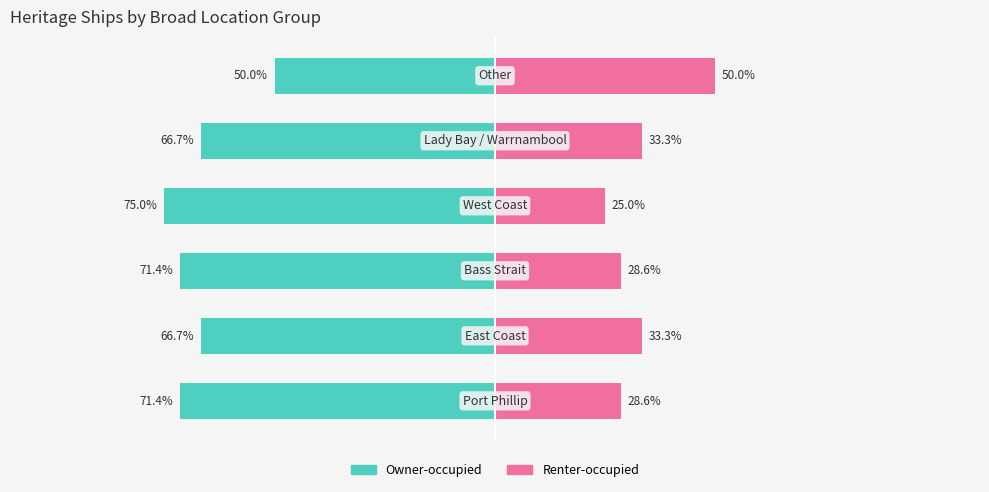

Which category has the lowest value in the Renter-occupied series?

3